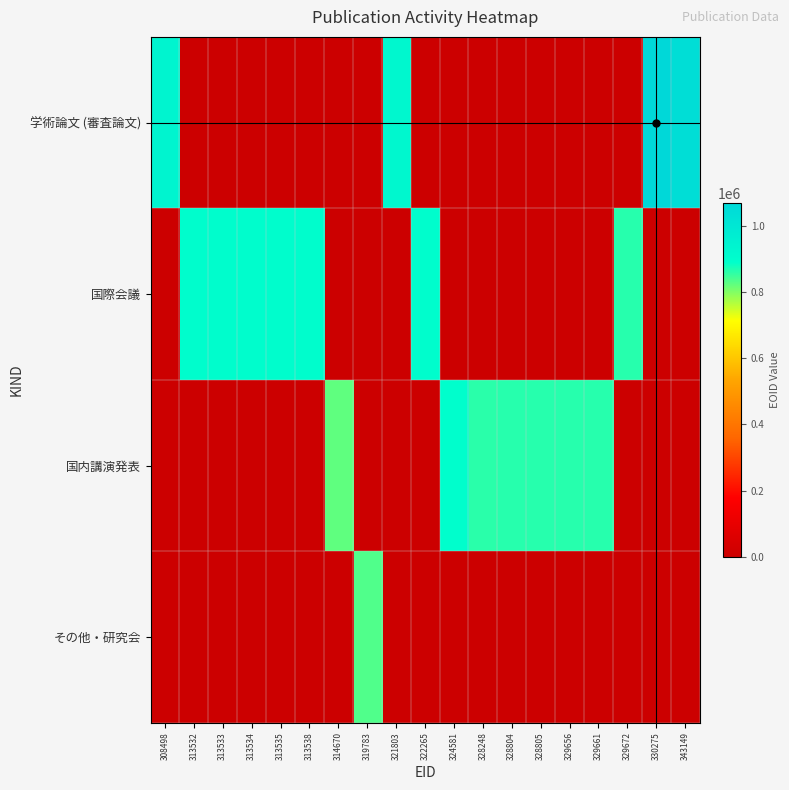

Which series has the largest total across all categories?

国際会議